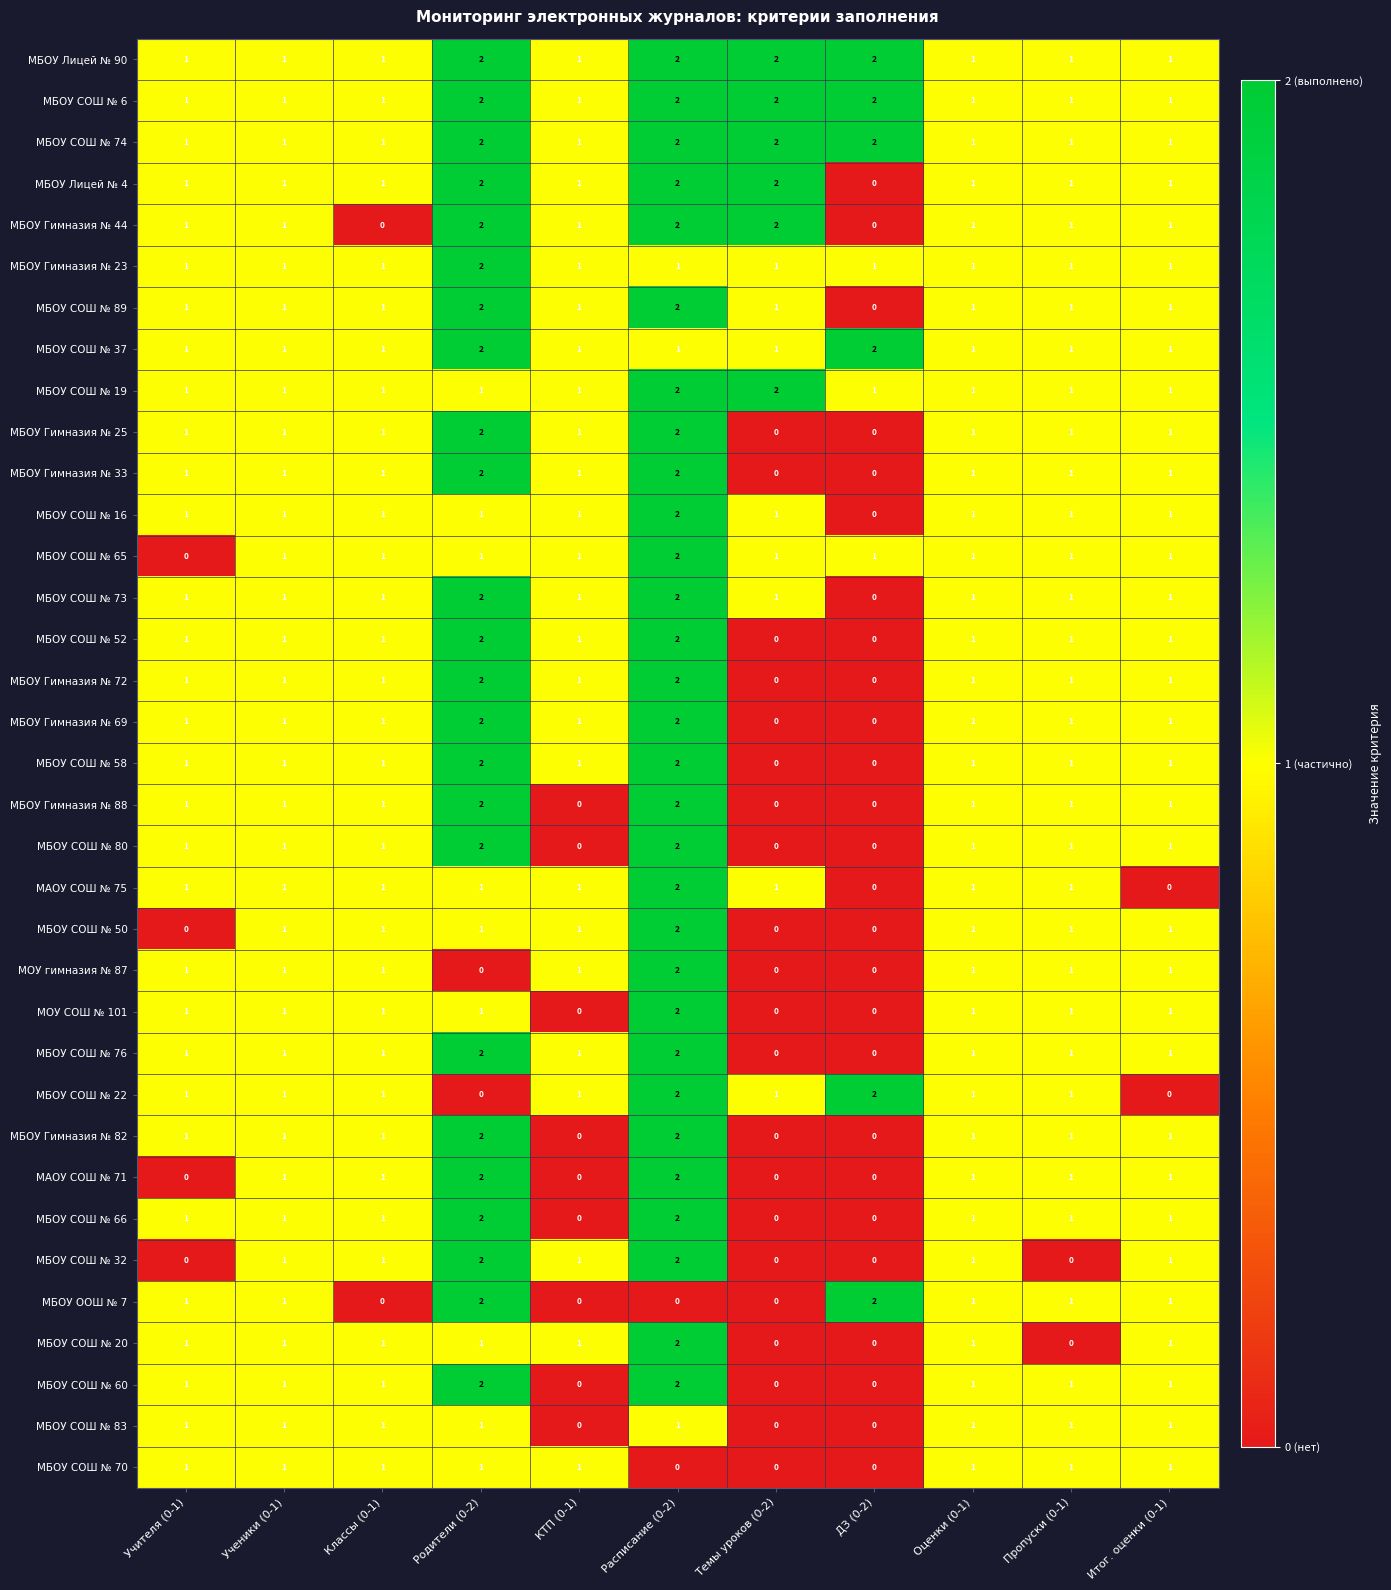

At how many categories does at least one series exceed 0?

11